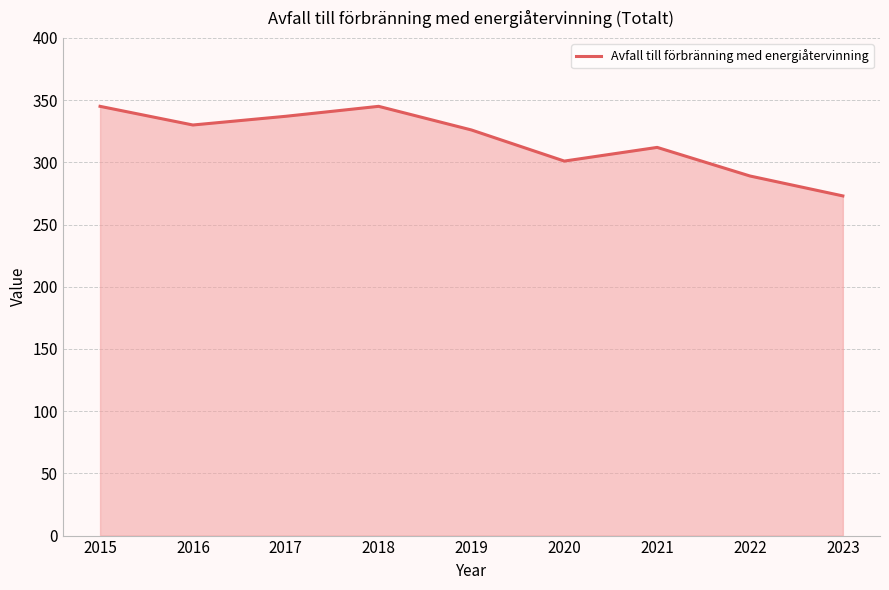

At which label does the data first exceed 326?

2015